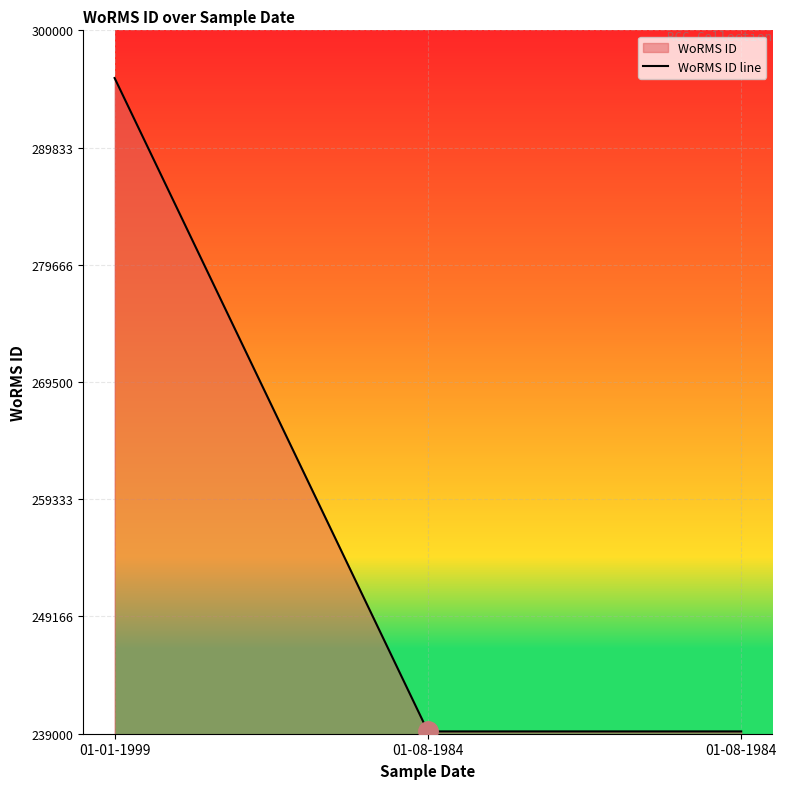

List the labels in order of value, largest first.

01-01-1999, 01-08-1984, 01-08-1984